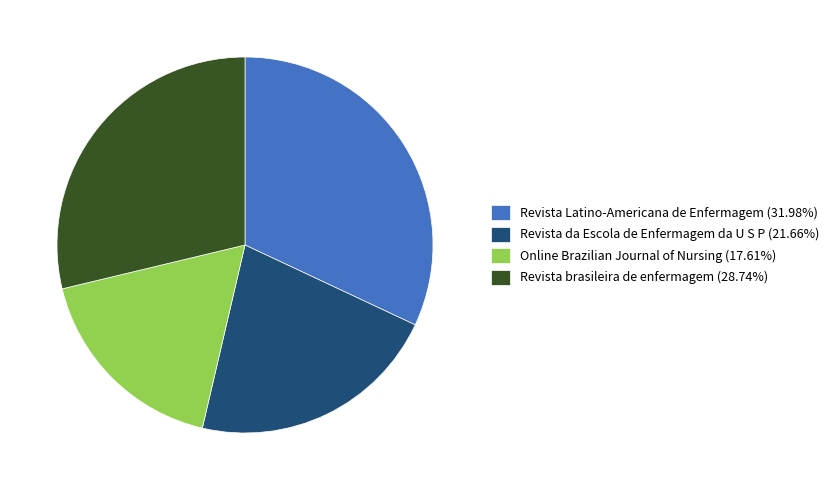

Does Revista brasileira de enfermagem account for over 50% of the chart?

No